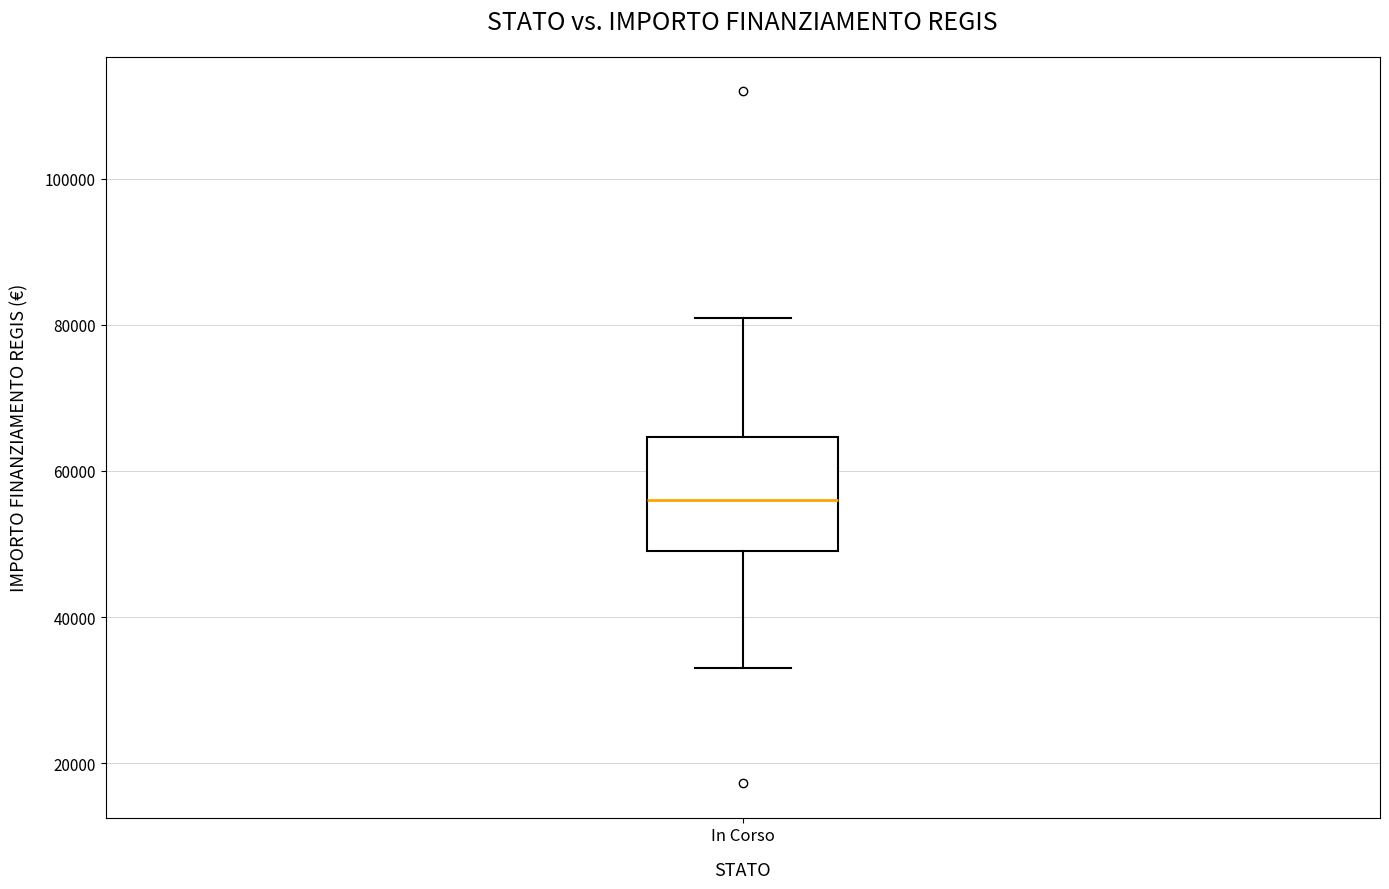

Where does the lower whisker of the box for In Corso end on the y-axis? The values are not printed on the chart, so give them approximately, as read against the axis.

32000